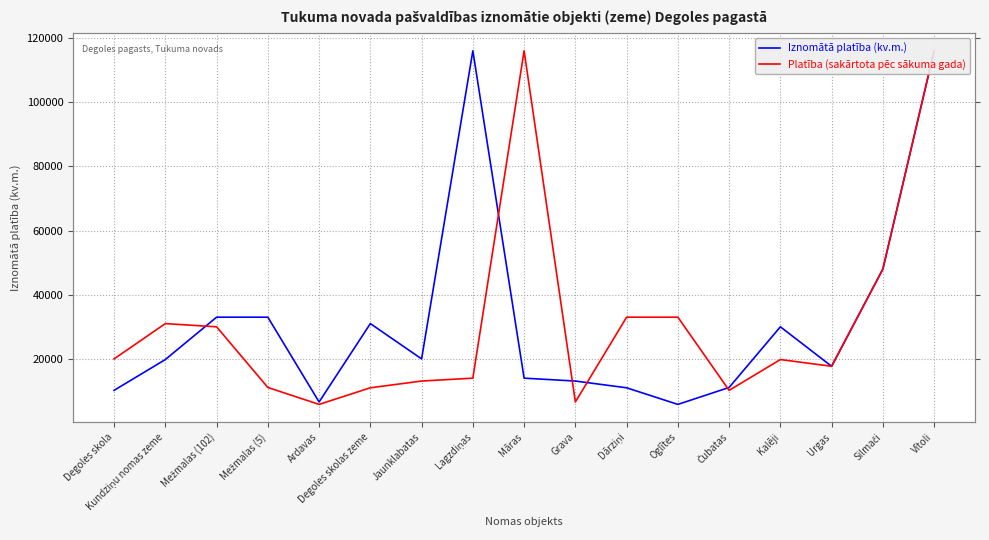

What is the greatest value displayed?

116000